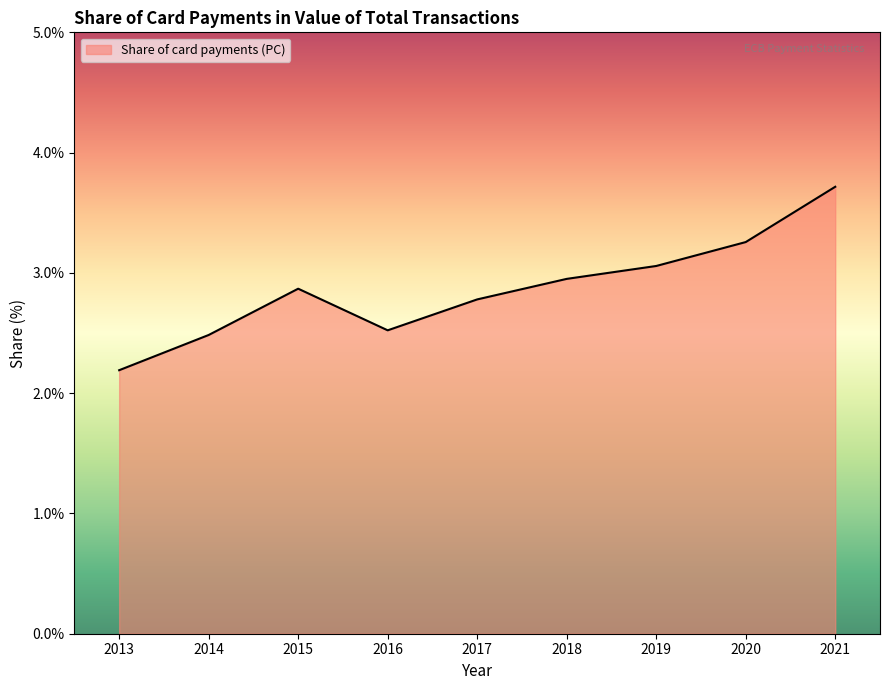

What is the greatest value displayed?

3.7